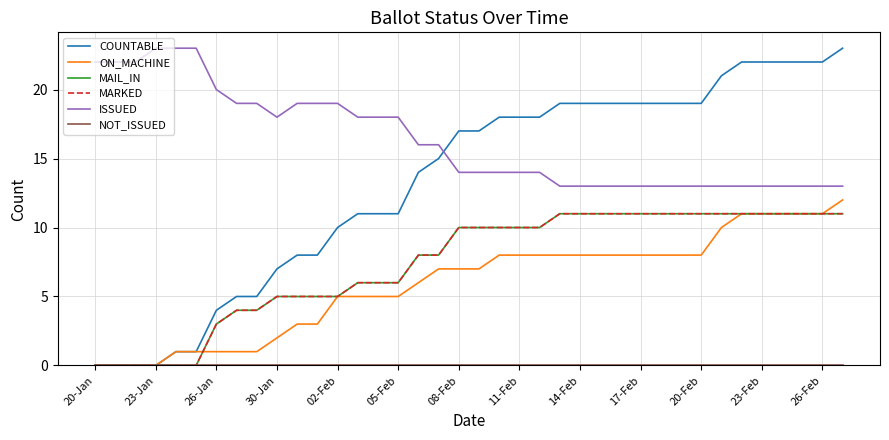

Is this an area chart (filled region under the line)?

No